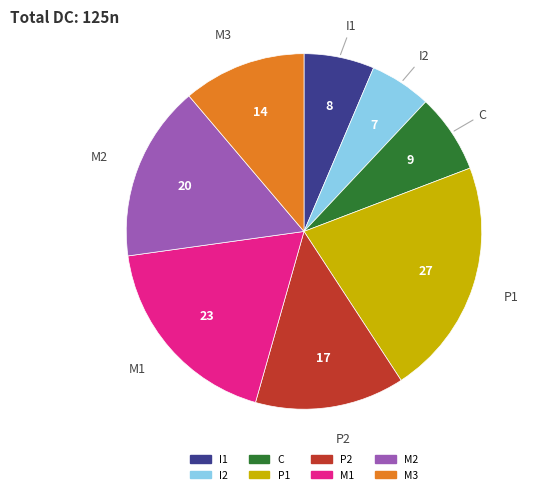

Does M3 represent more than half of the total?

No